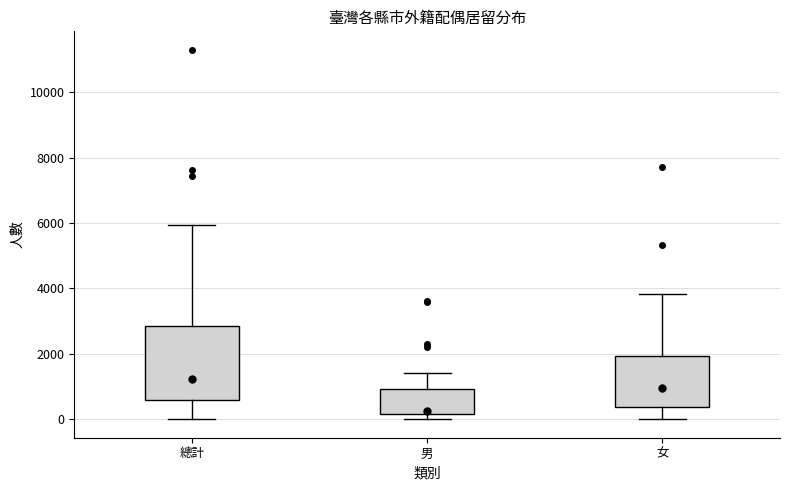

Reading left to right, read every box against the y-axis: the position of its median line, the range the box covers, and the ends of its whiskers. The values are not printed on the chart, so give them approximately, as read against the axis.

總計: median 1200, box 600 to 2800, whiskers 0 to 6000
男: median 200 (just above the box's lower edge), box 200 to 1000, whiskers 0 to 1400
女: median 1000, box 400 to 2000, whiskers 0 to 3800